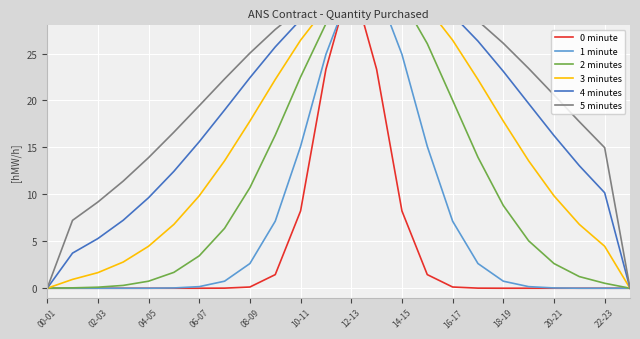

Which label corresponds to the smallest value in the chart?

00-01